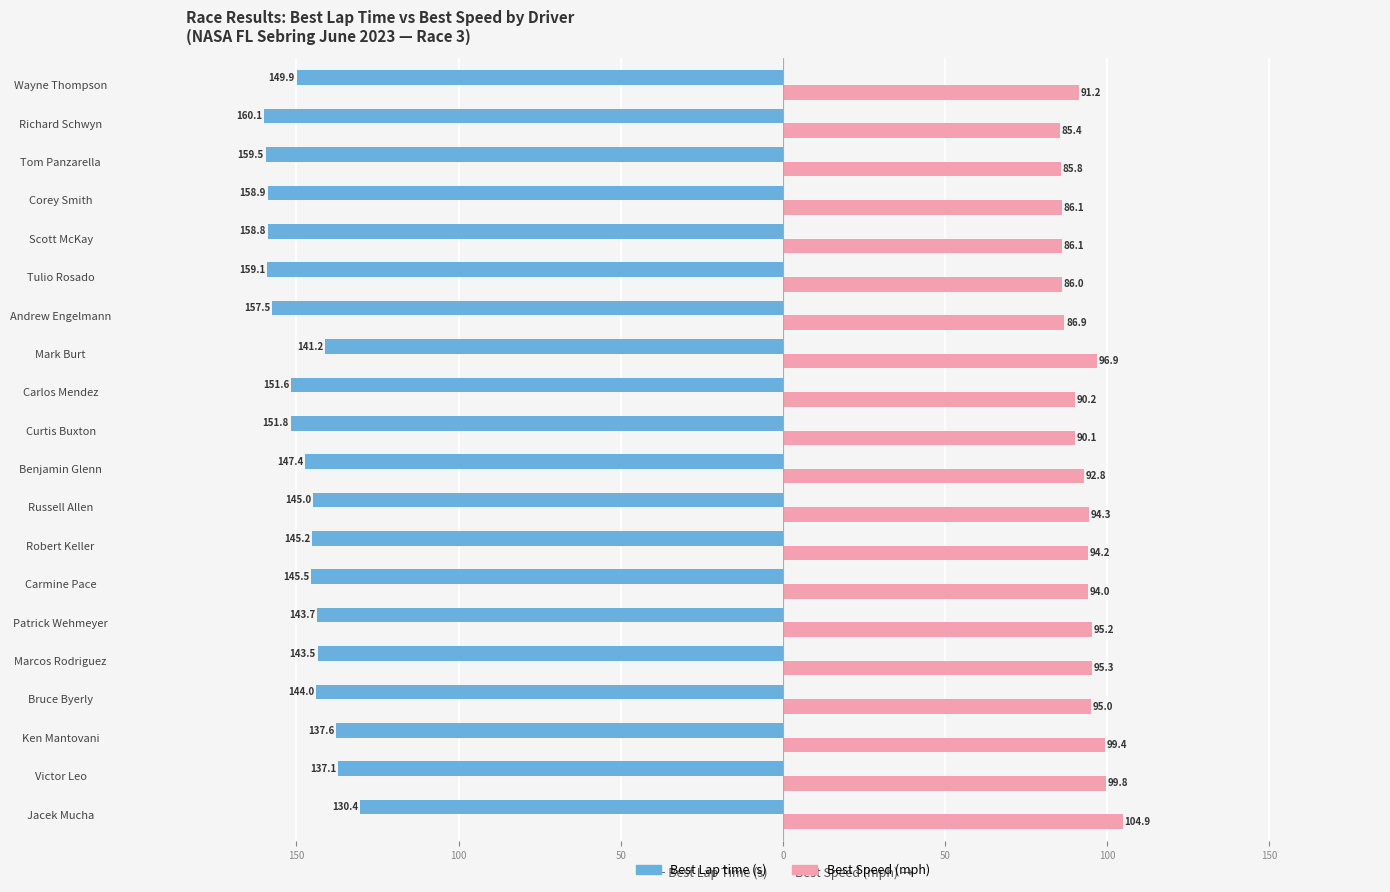

What is the value of the Best Speed bar at the 17th from the left?

86.1